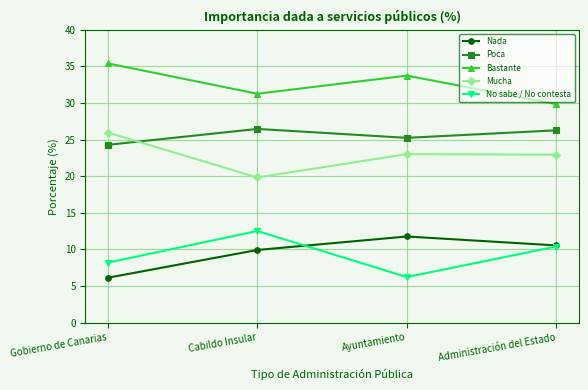

True or false: Bastante has a value of 53.4 at Gobierno de Canarias.

False